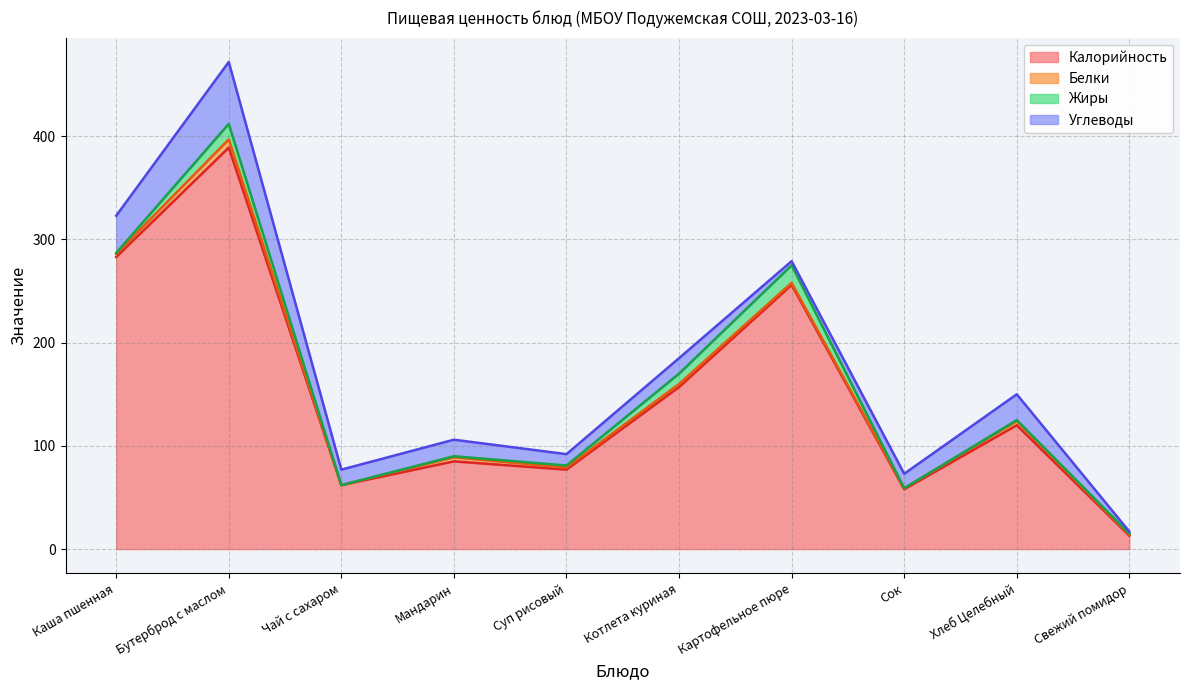

What is the spread (max minus min) of values at Бутерброд с маслом?

381